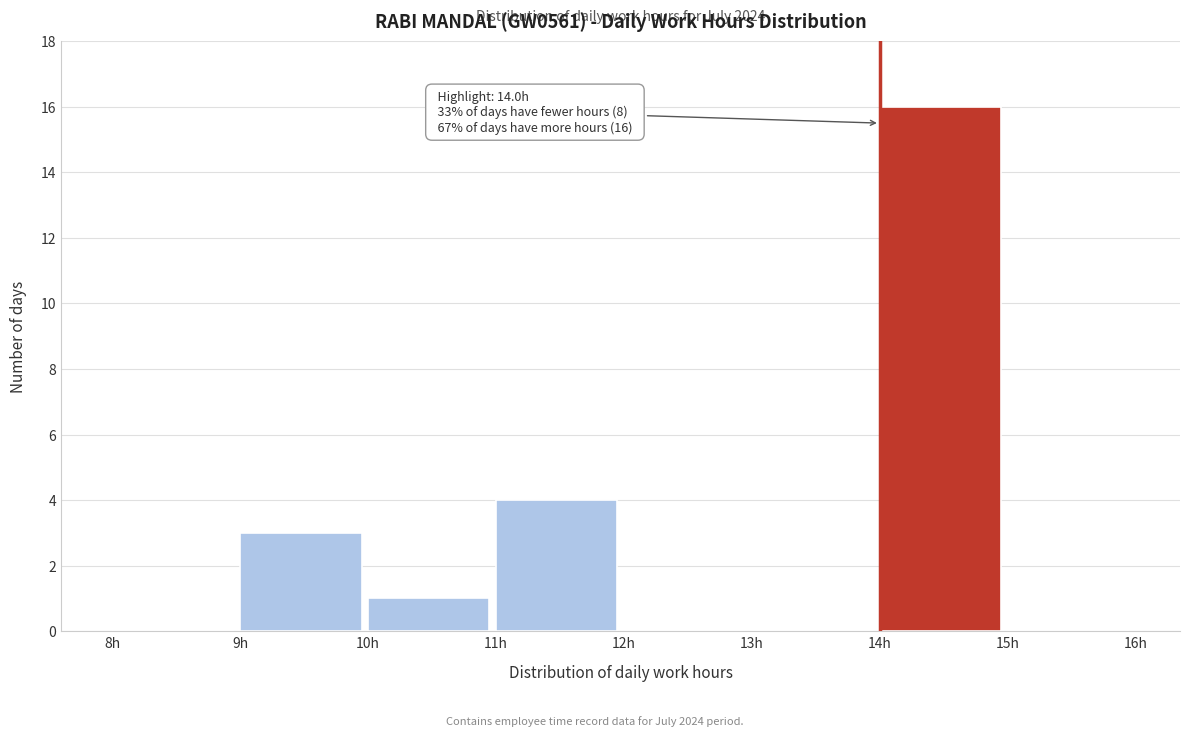

Over which range of the x-axis is the bar tallest?

14 to 15